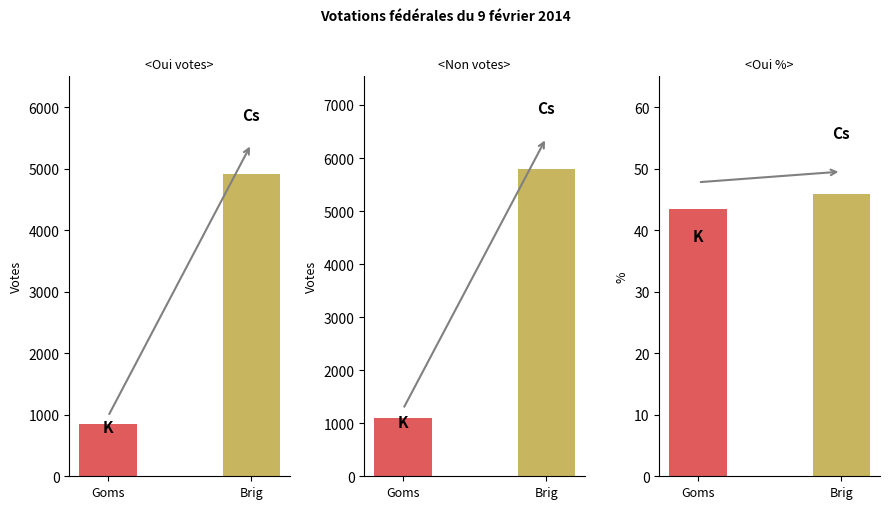

What is the label of the 3rd bar from the left?

Brig